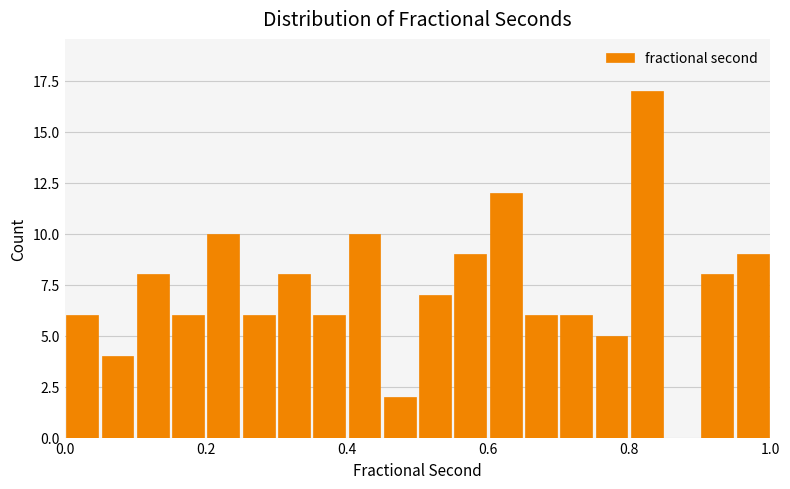

Around what value on the x-axis is the tallest bar? Give the approximate position of its centre, as read against the axis.

0.82